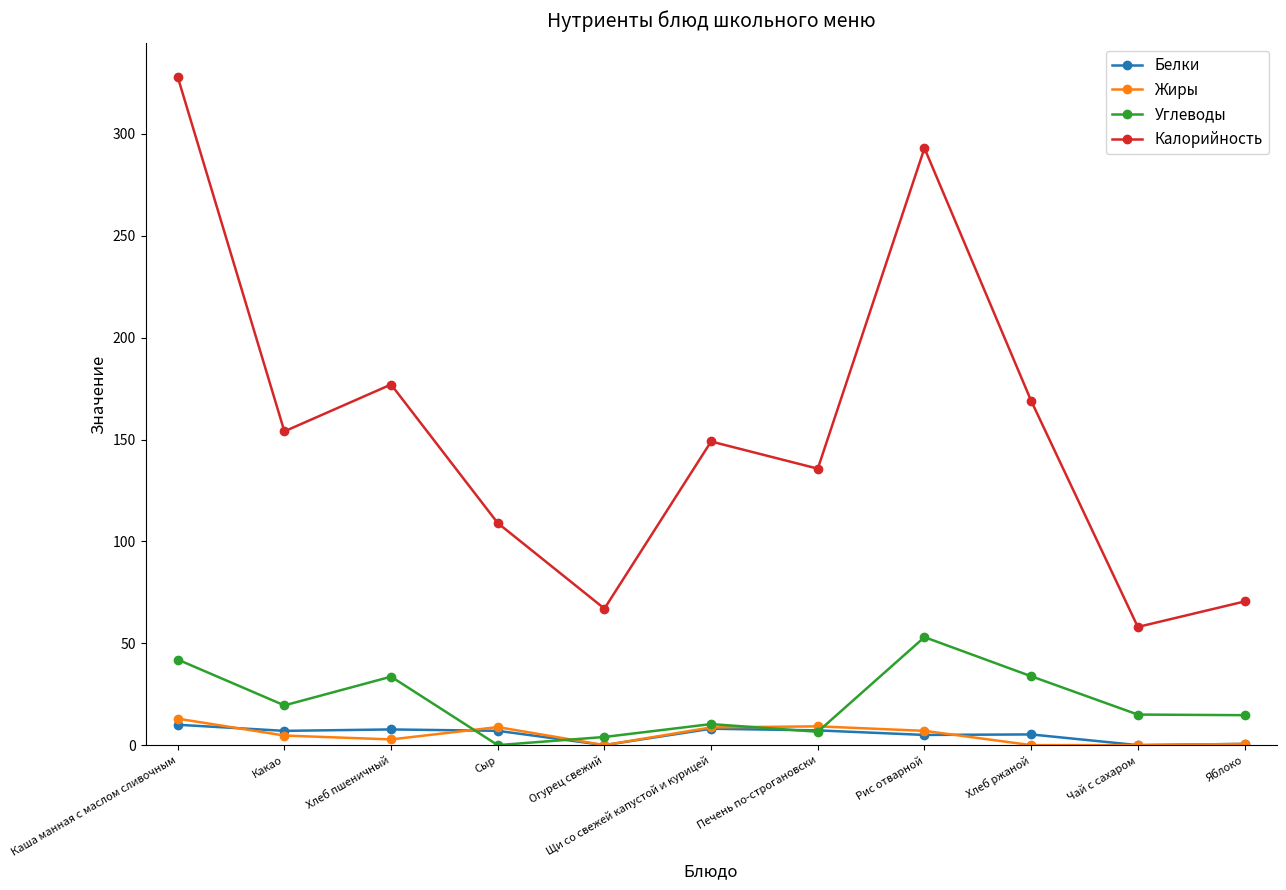

In Углеводы, how many points are lower than both neighbors (excluding endpoints)?

3